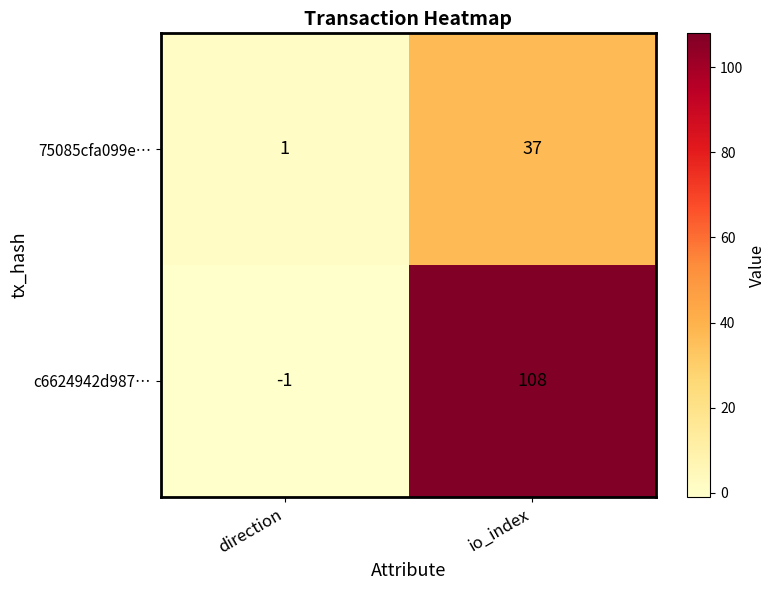

Rank the series at io_index from highest to lowest value.

c6624942d987…, 75085cfa099e…